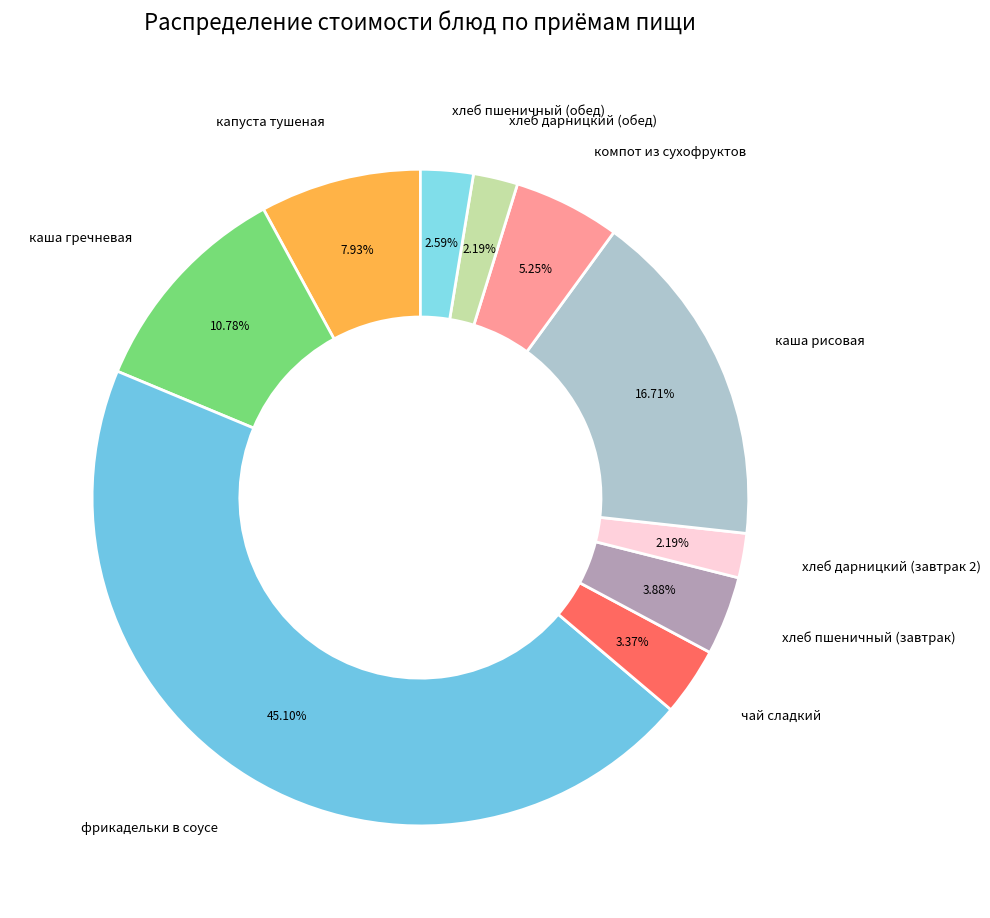

Between каша гречневая and каша рисовая, which is larger?

каша рисовая